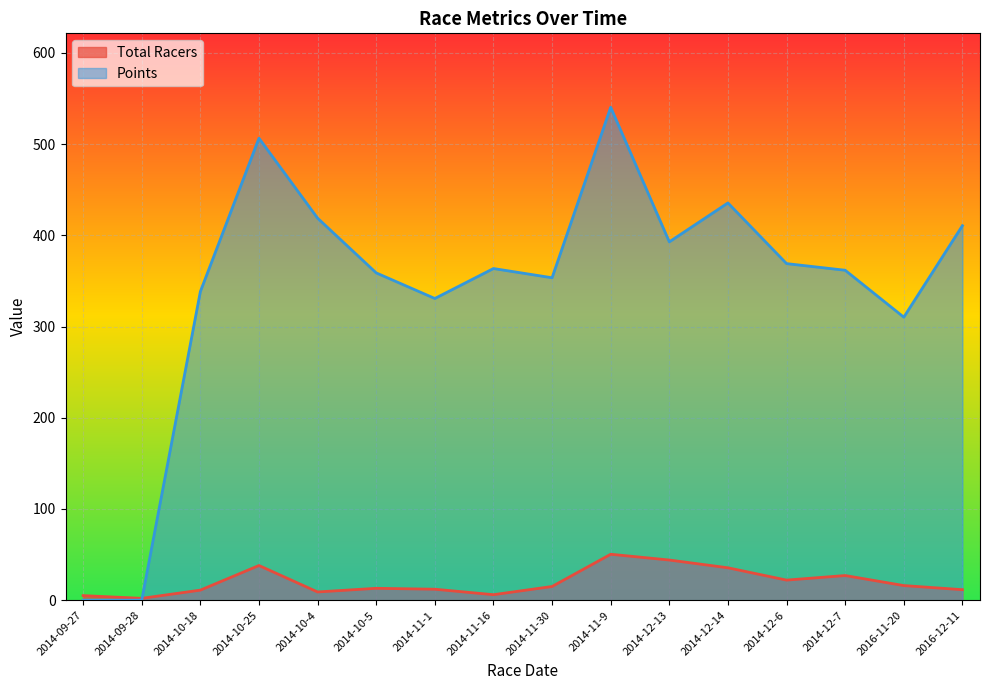

Which series has the largest total across all categories?

Points